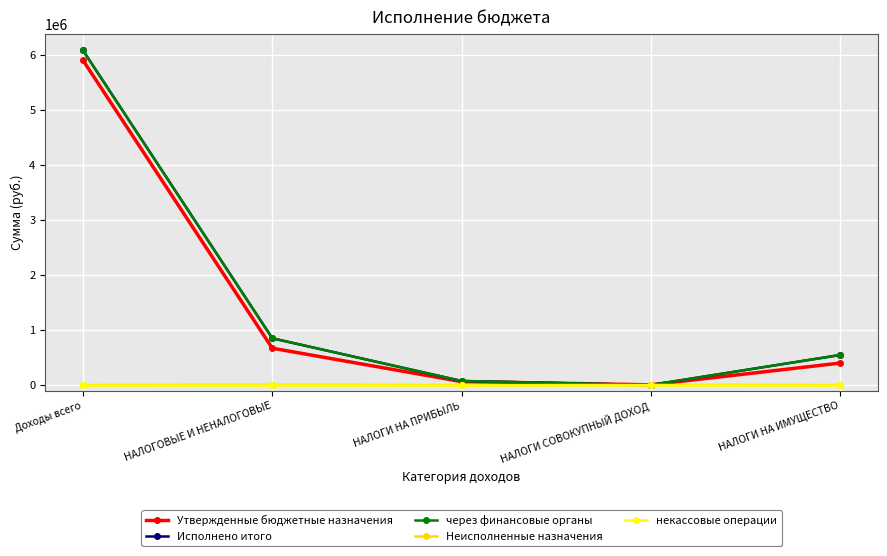

Between НАЛОГИ НА ПРИБЫЛЬ and НАЛОГИ НА ИМУЩЕСТВО, which series saw the biggest shift?

Исполнено итого